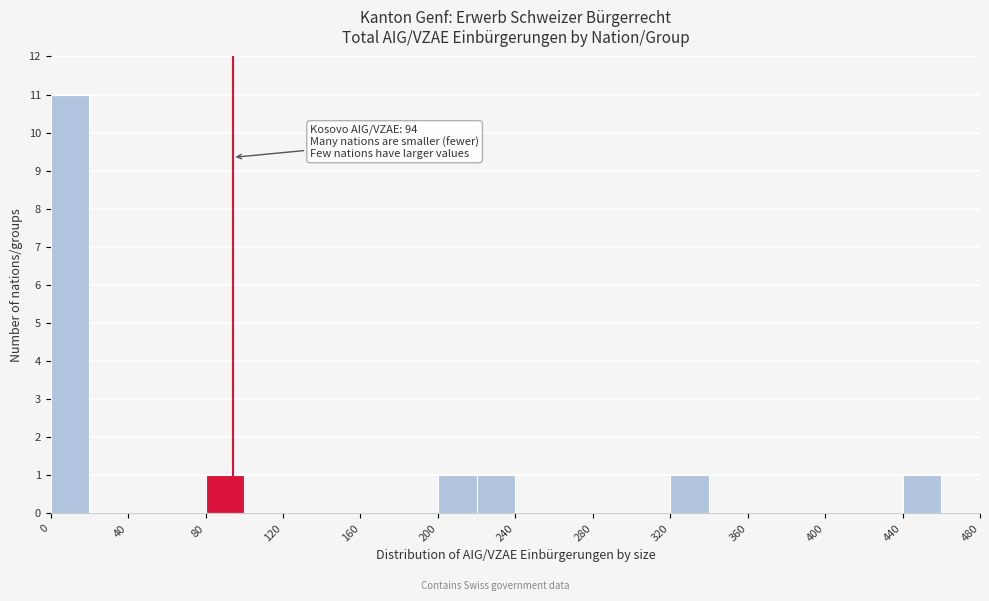

Which range on the x-axis has the tallest bar?

0 to 20